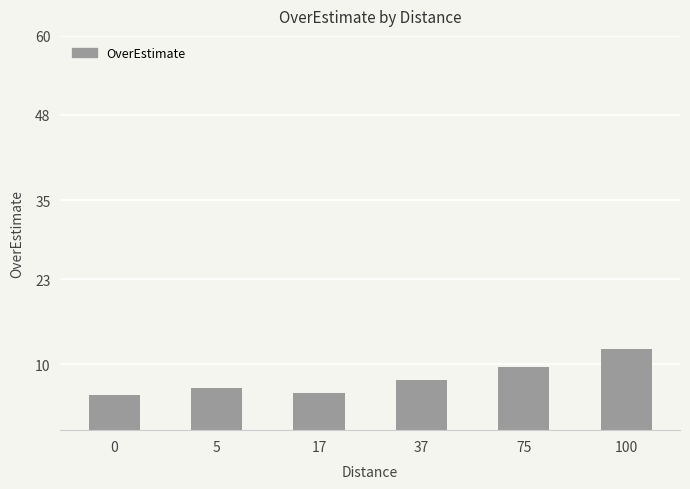

True or false: the data shows 4.2 at 75.

False